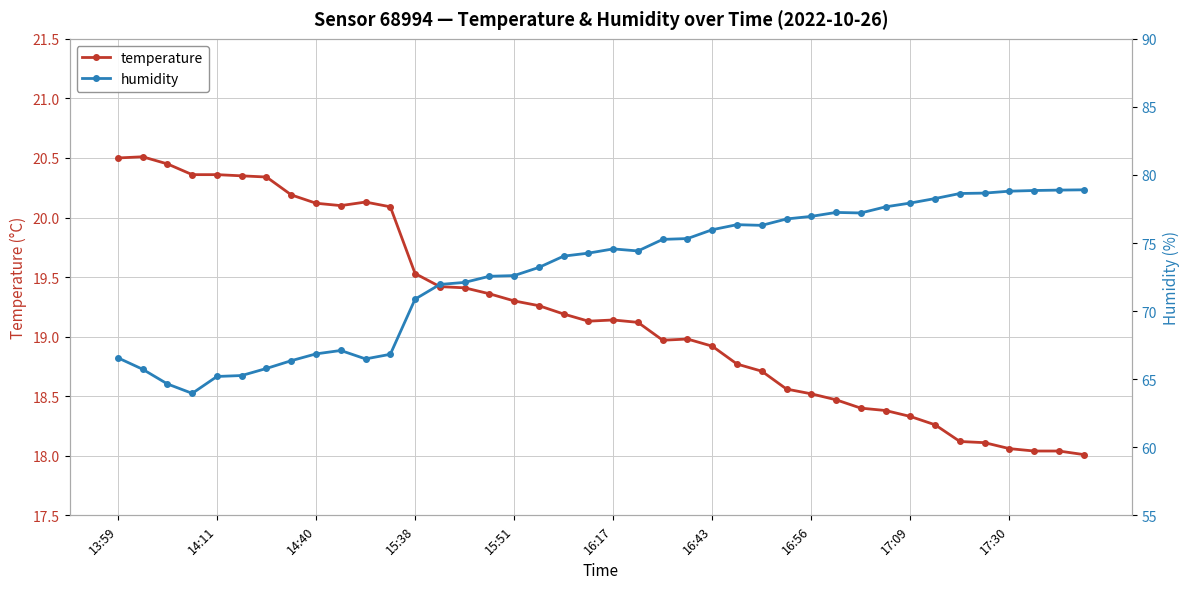

The temperature series shows 20.1 at 14:40. True or false?

True